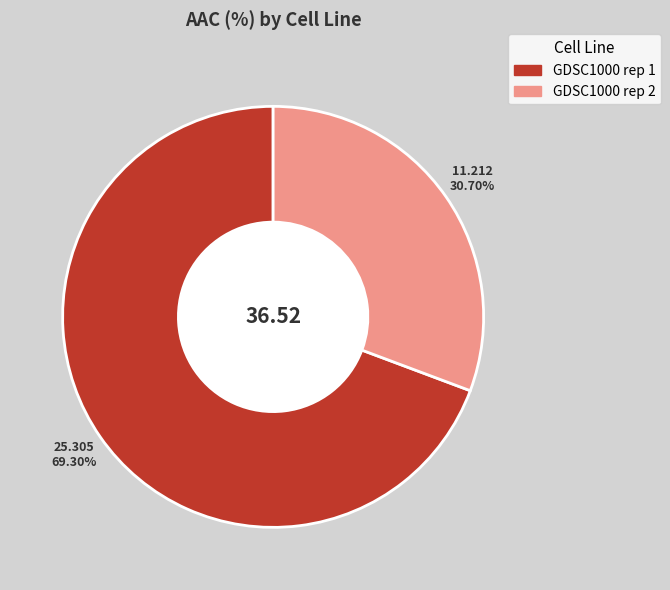

How many slices are in this pie chart?

2